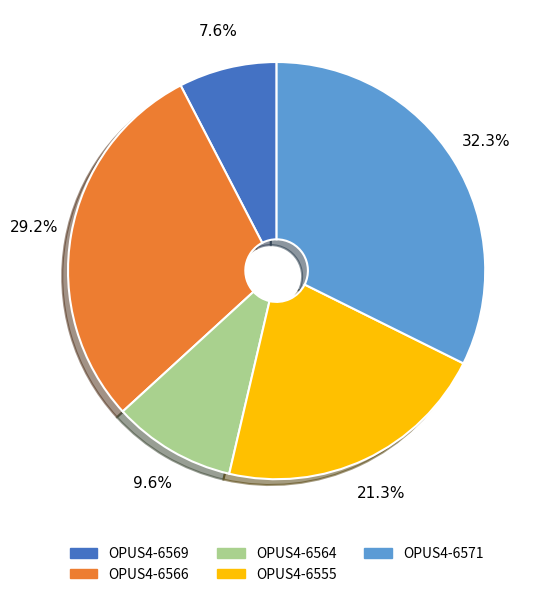

What is the total percentage of OPUS4-6569 and OPUS4-6555?

28.9%